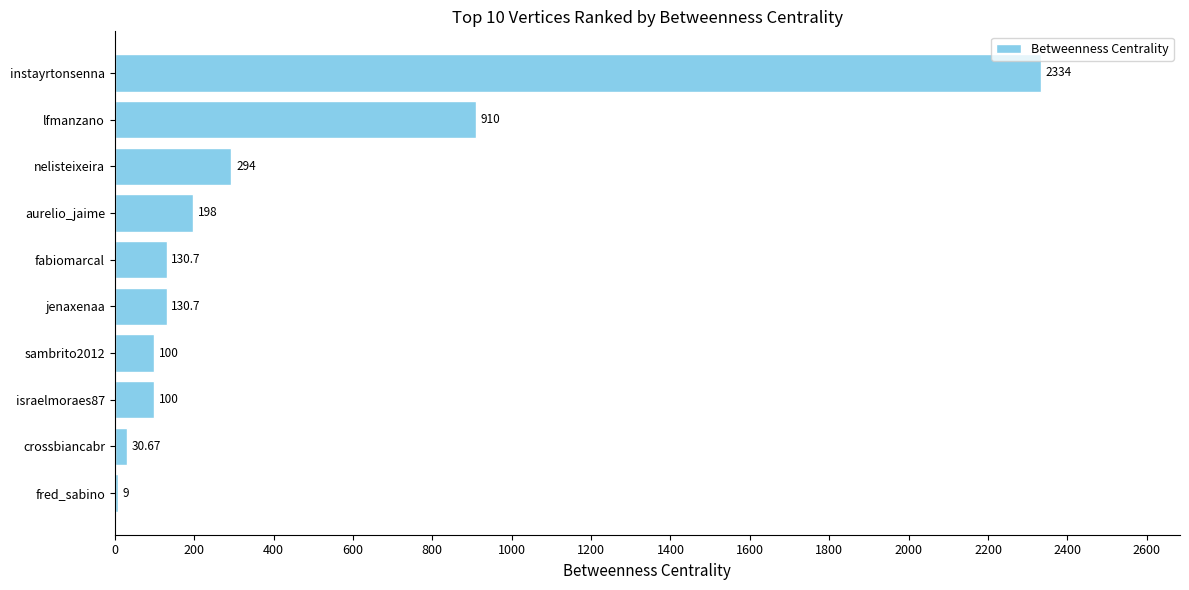

Count the number of values greater than 130.

6